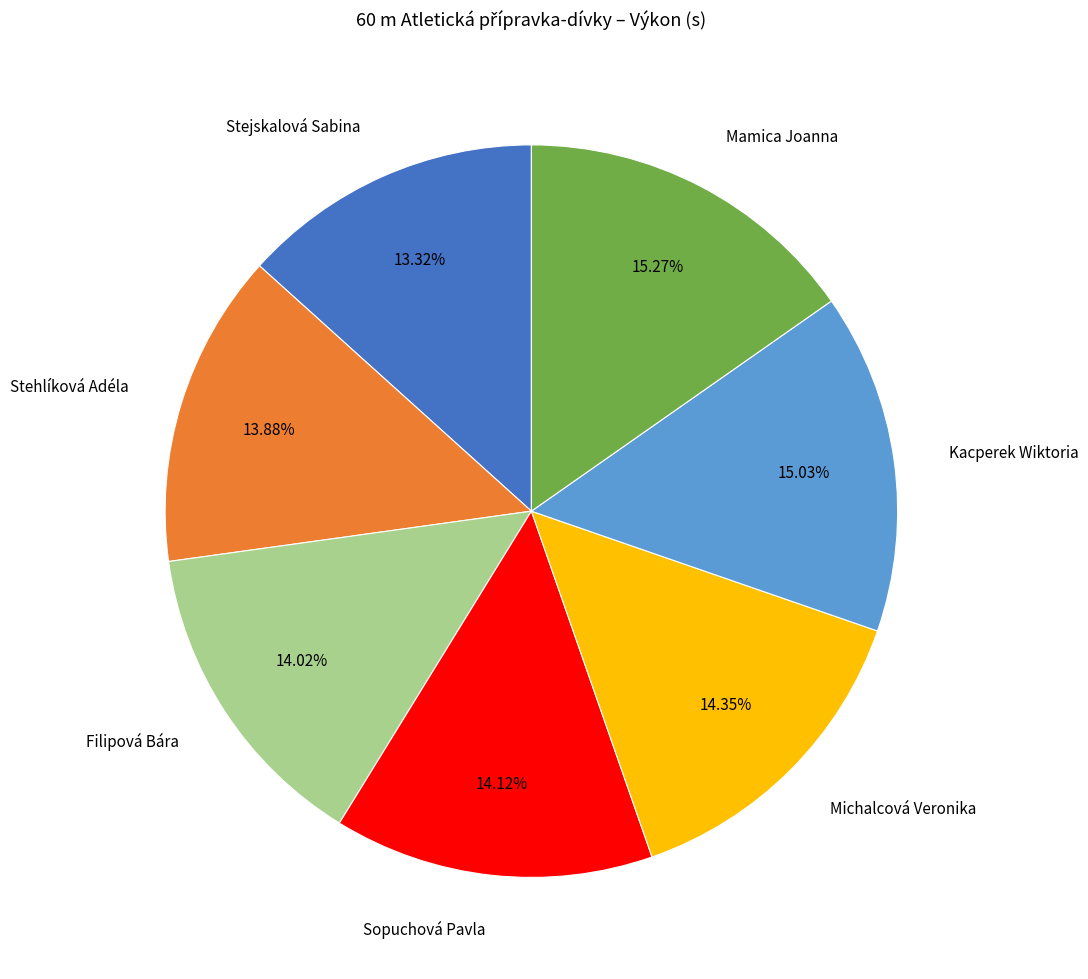

How many segments does this pie chart have?

7